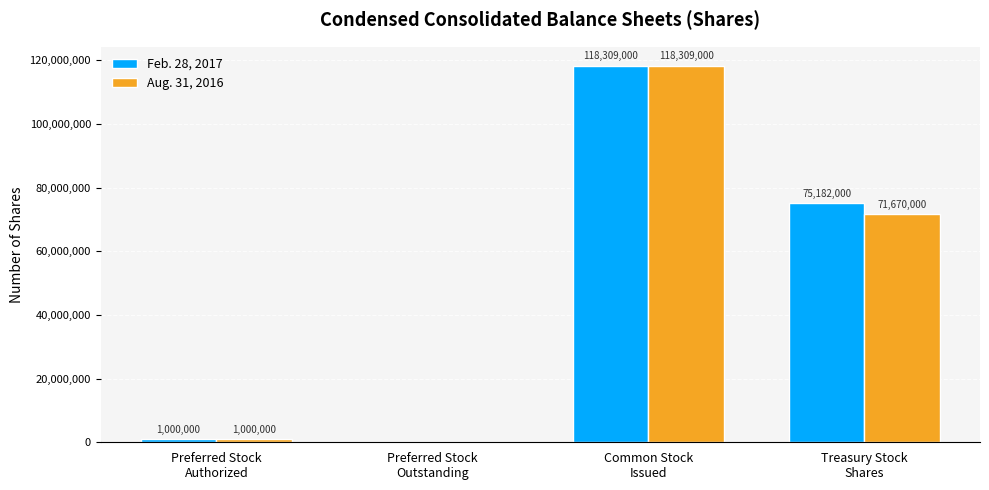

Reading left to right, extract all data points from this chart.

Feb. 28, 2017: Preferred Stock
Authorized=1000000	Preferred Stock
Outstanding=0	Common Stock
Issued=118309000	Treasury Stock
Shares=75182000
Aug. 31, 2016: Preferred Stock
Authorized=1000000	Preferred Stock
Outstanding=0	Common Stock
Issued=118309000	Treasury Stock
Shares=71670000